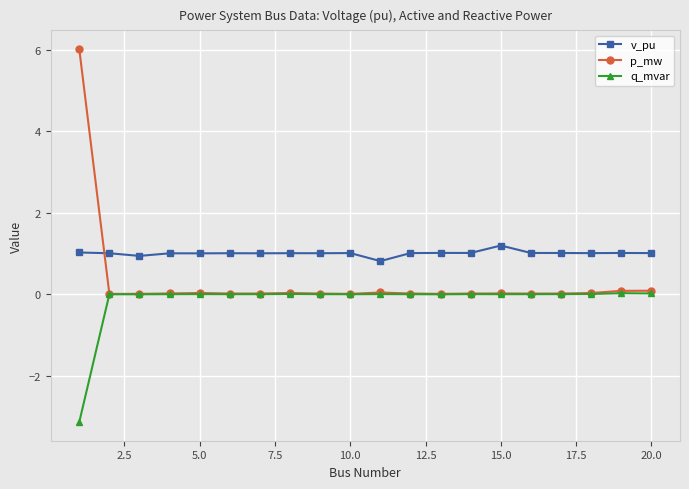

List the series in order of their peak value, highest first.

p_mw, v_pu, q_mvar